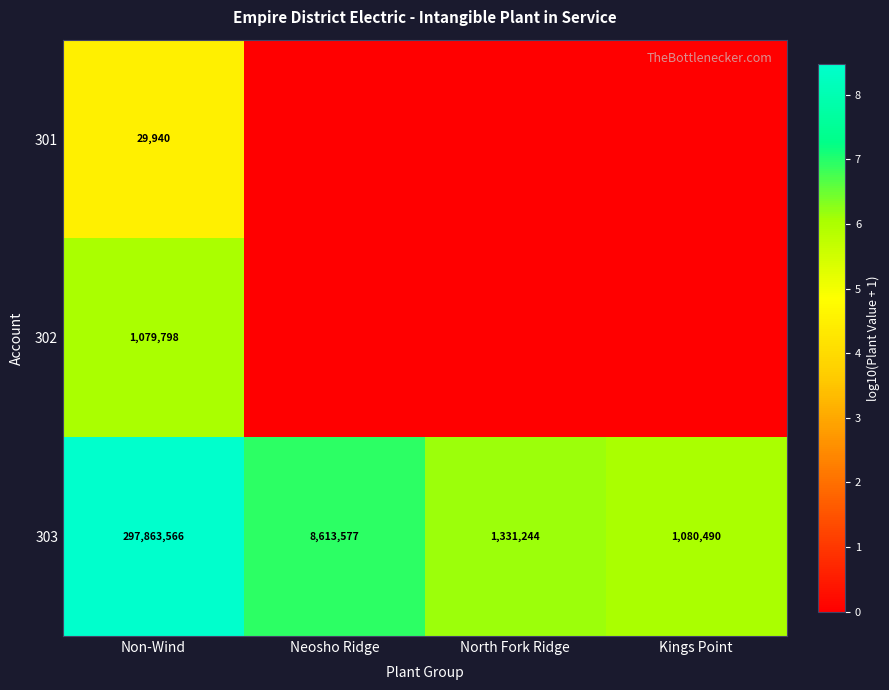

At which label does 303 first exceed 8613577?

Non-Wind